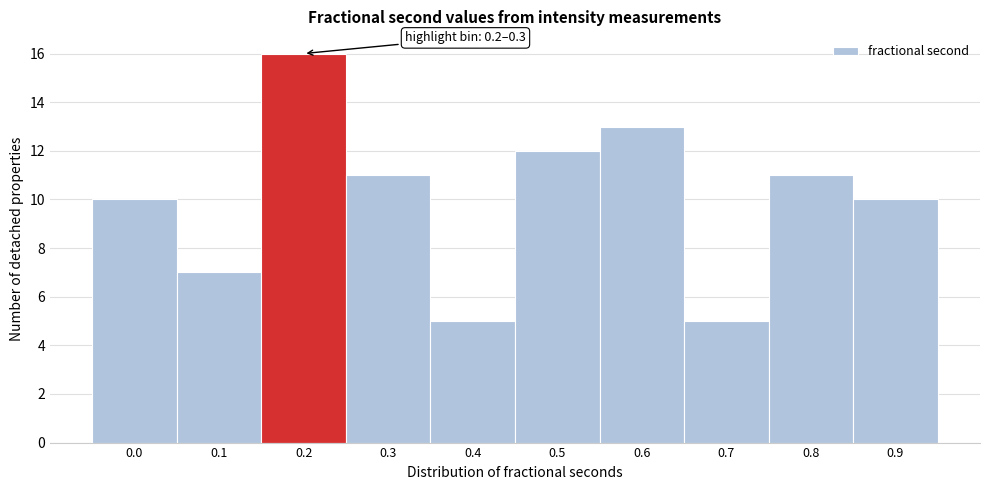

Reading right to left, what are all the values shown in this chart?

10	11	5	13	12	5	11	16	7	10